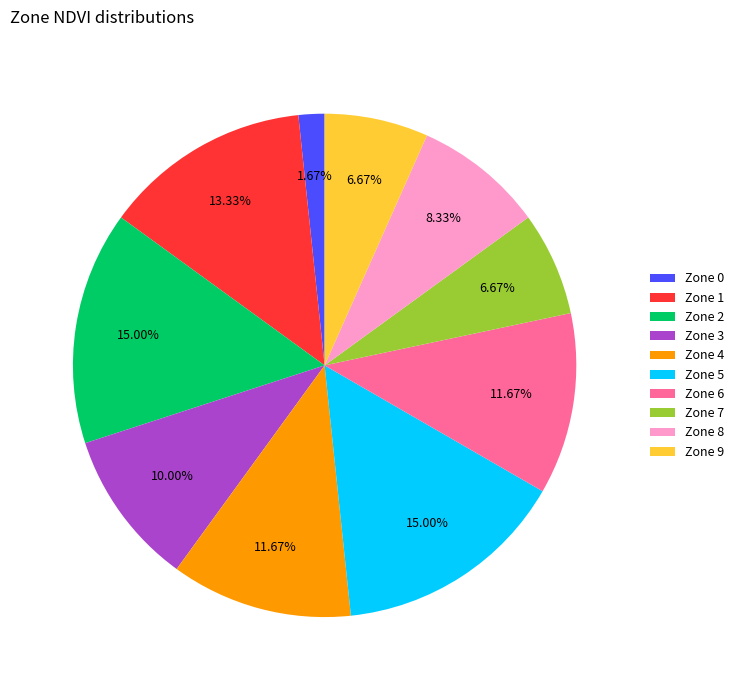

Does Zone 8 account for over 50% of the chart?

No